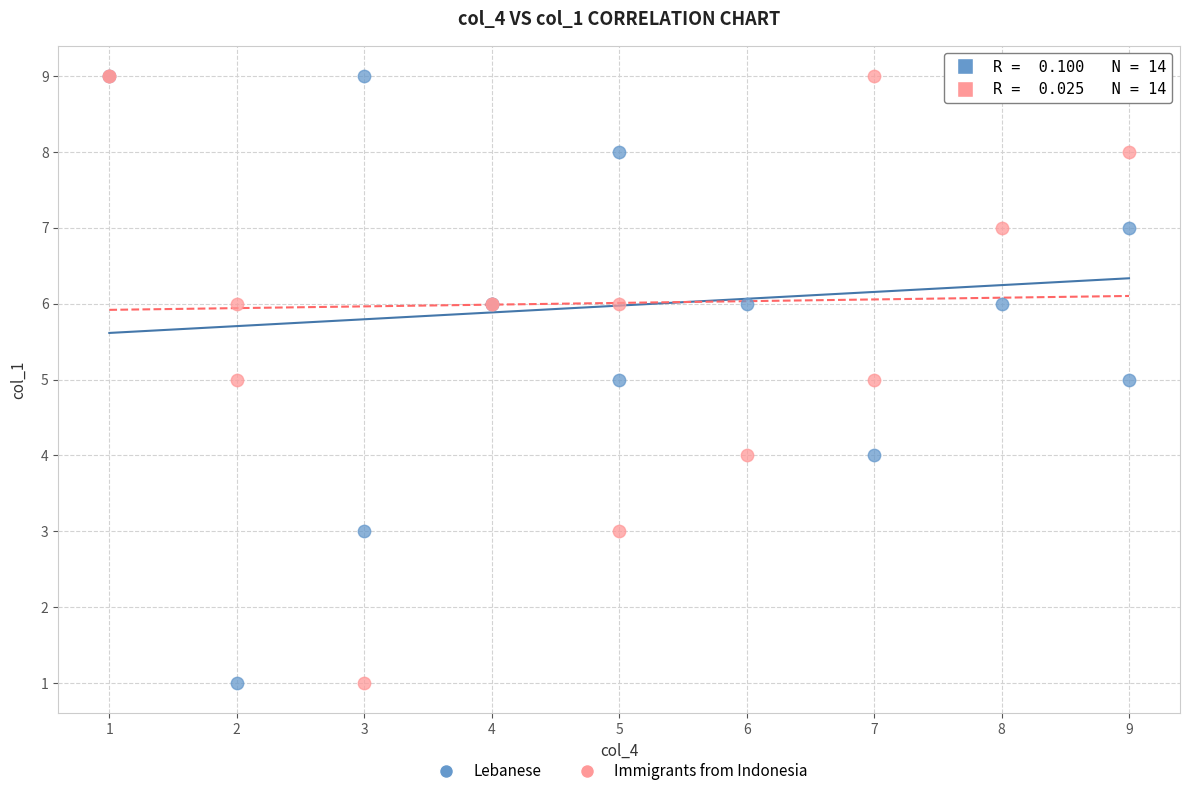

What are all the series names shown in the legend?

Lebanese, Immigrants from Indonesia